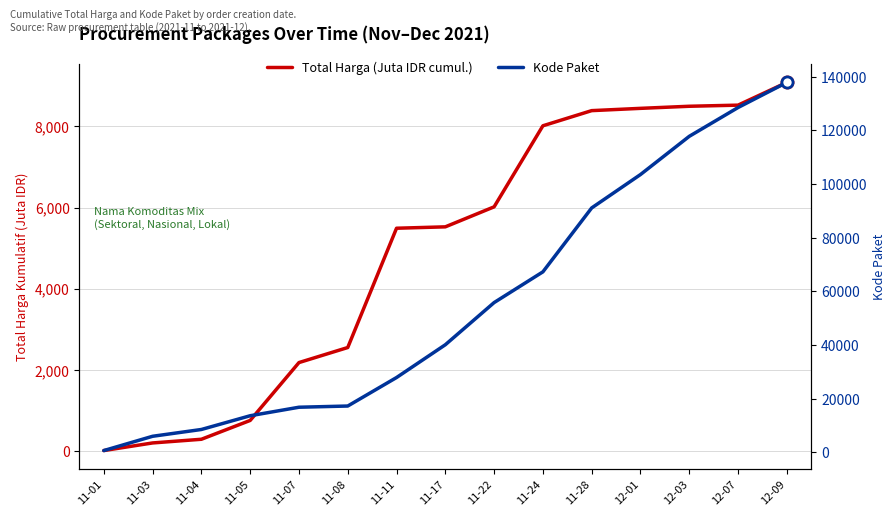

Rank the series at 11-08 from highest to lowest value.

Kode Paket, Total Harga (Juta IDR cumul.)